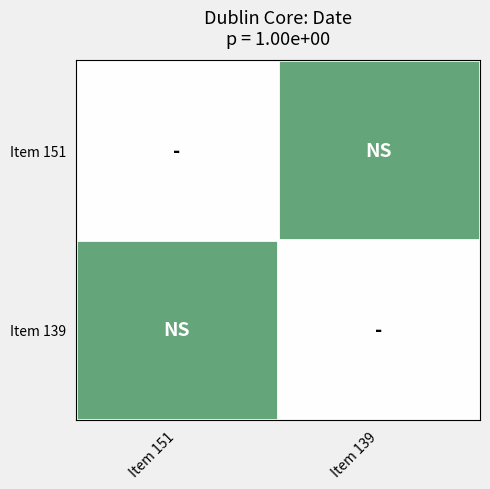

List the series in order of their peak value, lowest first.

Item 151, Item 139